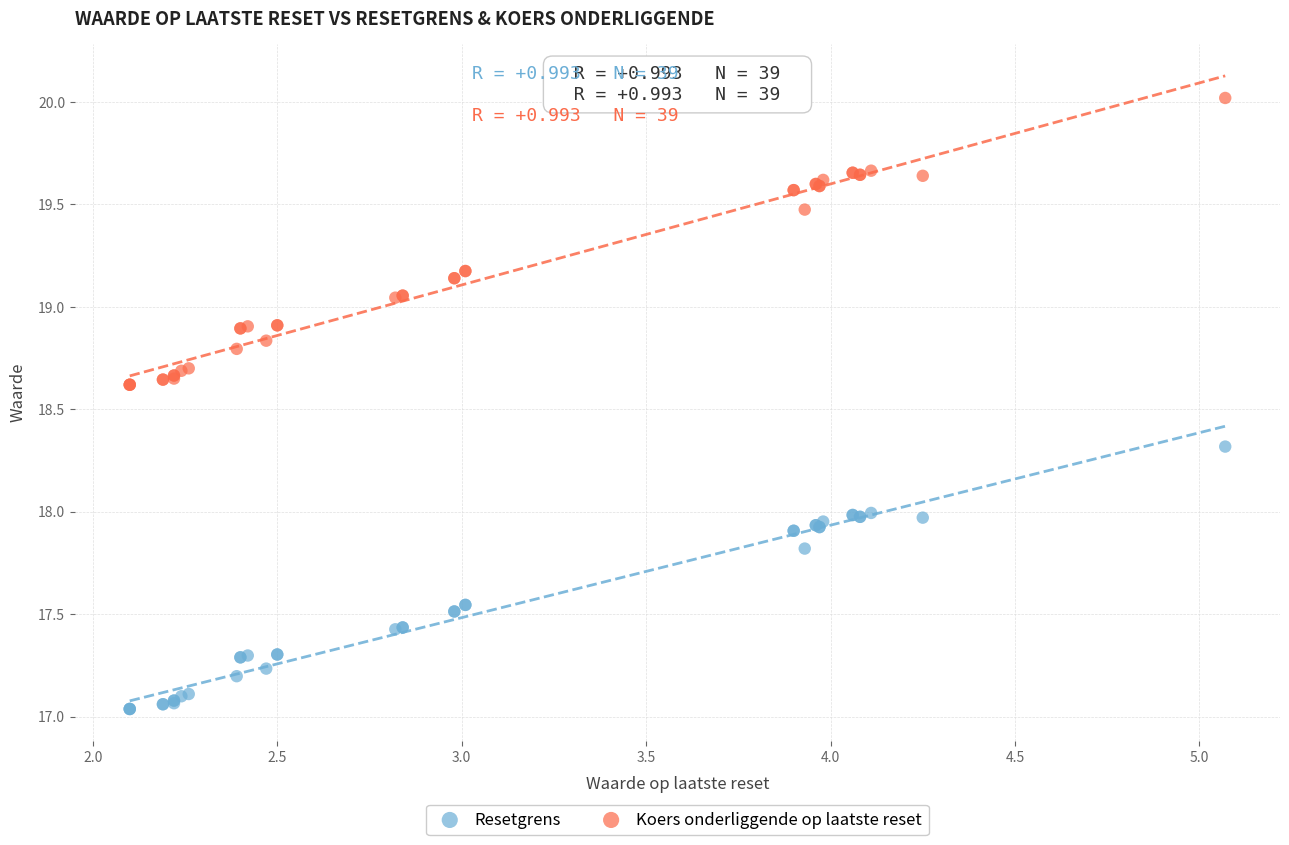

Which series contains the highest Y value?

Koers onderliggende op laatste reset